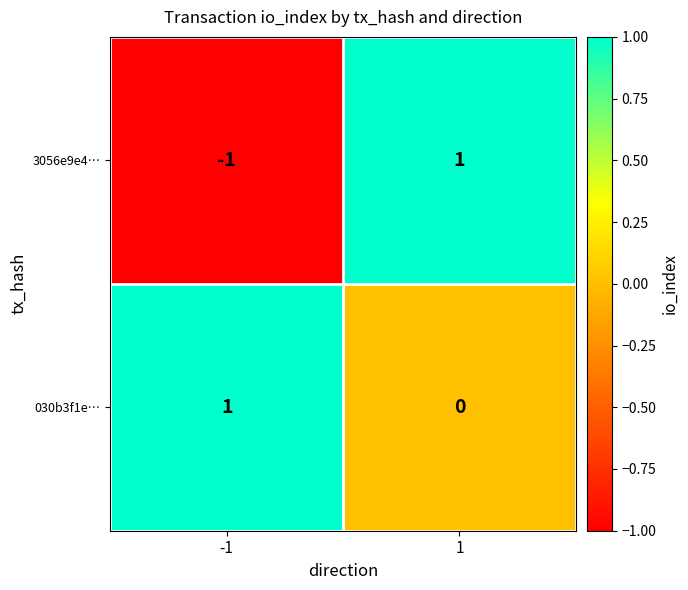

The 3056e9e4… series shows -1 at -1. True or false?

True